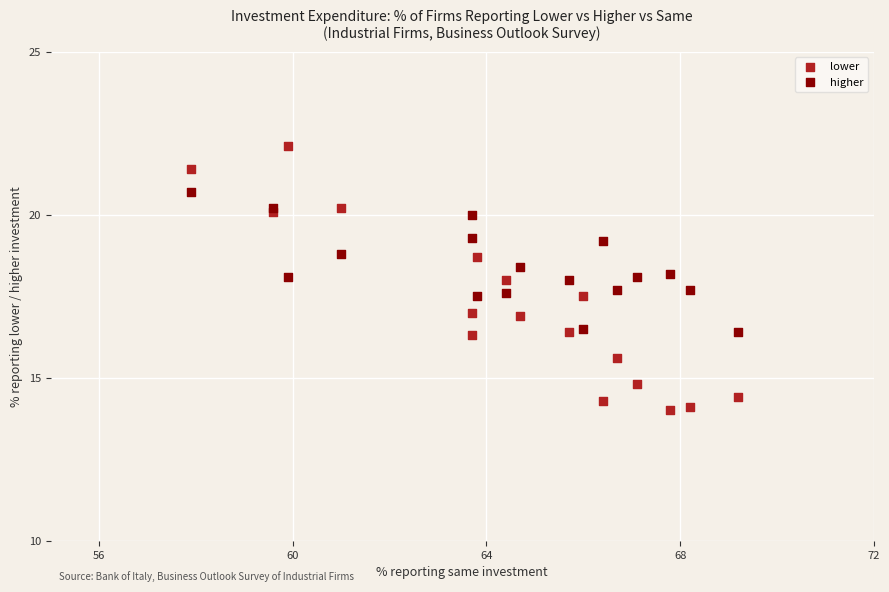

Which series contains the lowest Y value?

lower